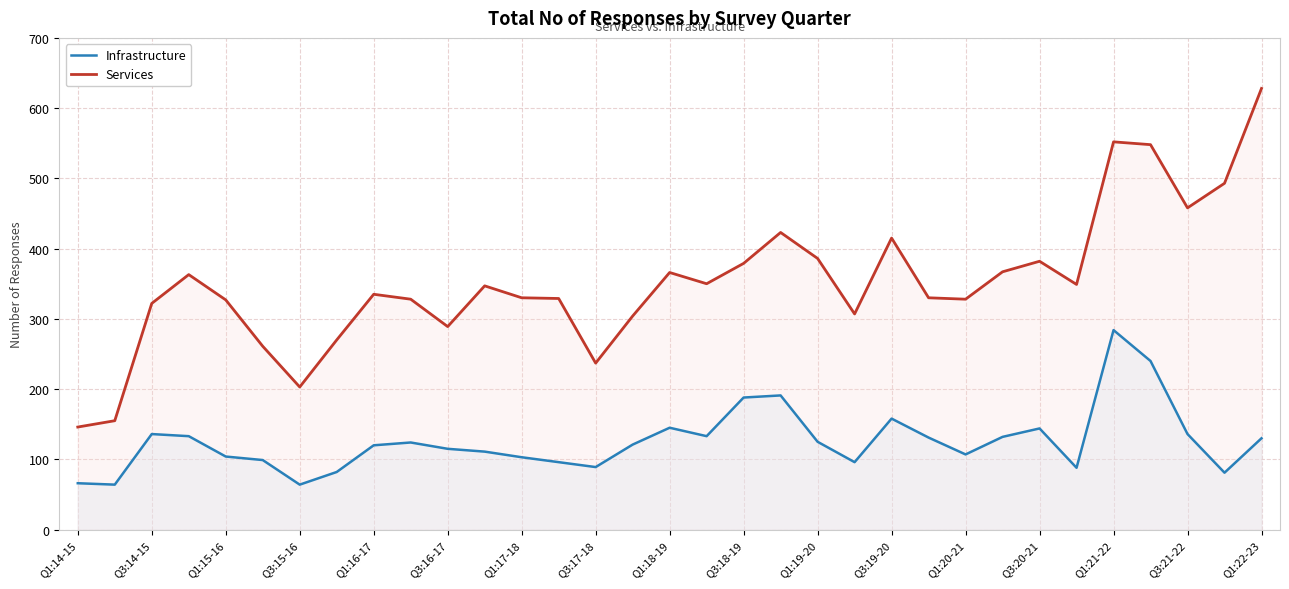

What is the maximum value for Infrastructure?

284